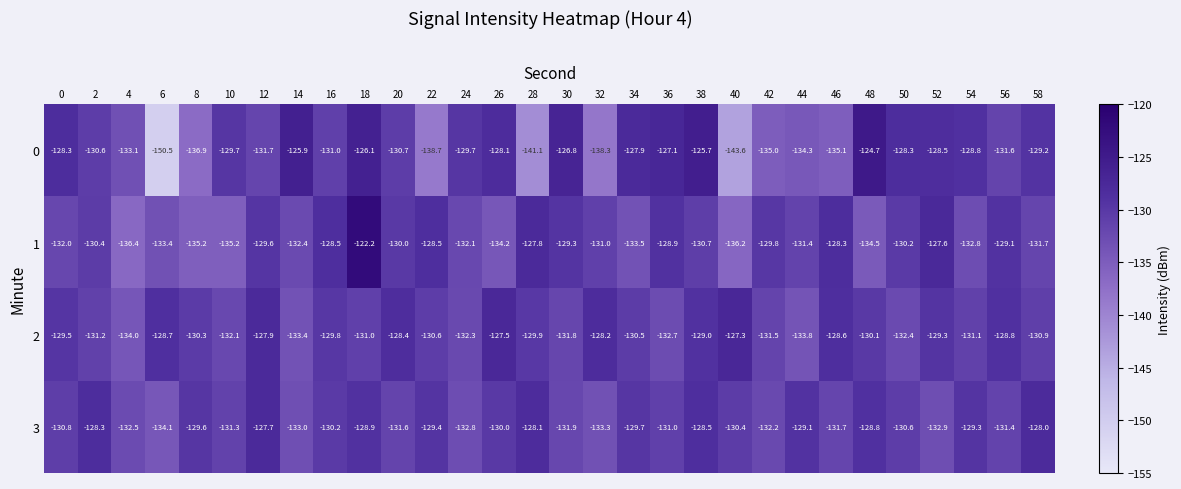

Rank the series by their maximum value, from lowest to highest.

3, 2, 0, 1